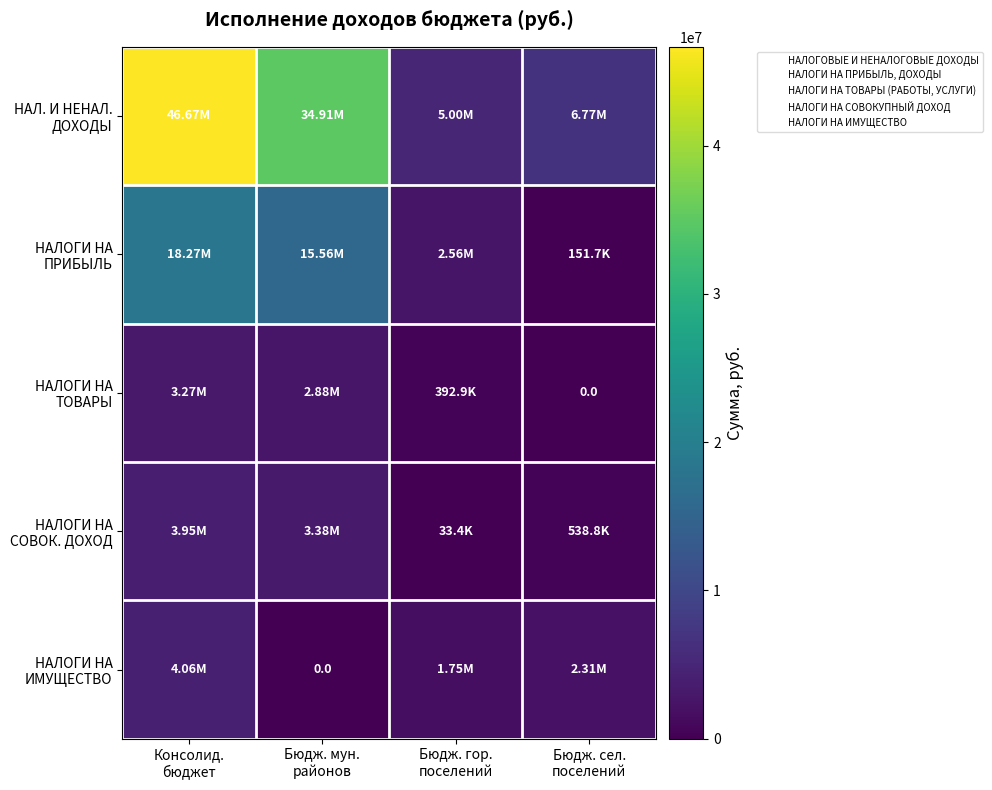

What is the approximate value of НАЛОГИ НА ИМУЩЕСТВО at Бюдж. сел. поселений?

2307691.0